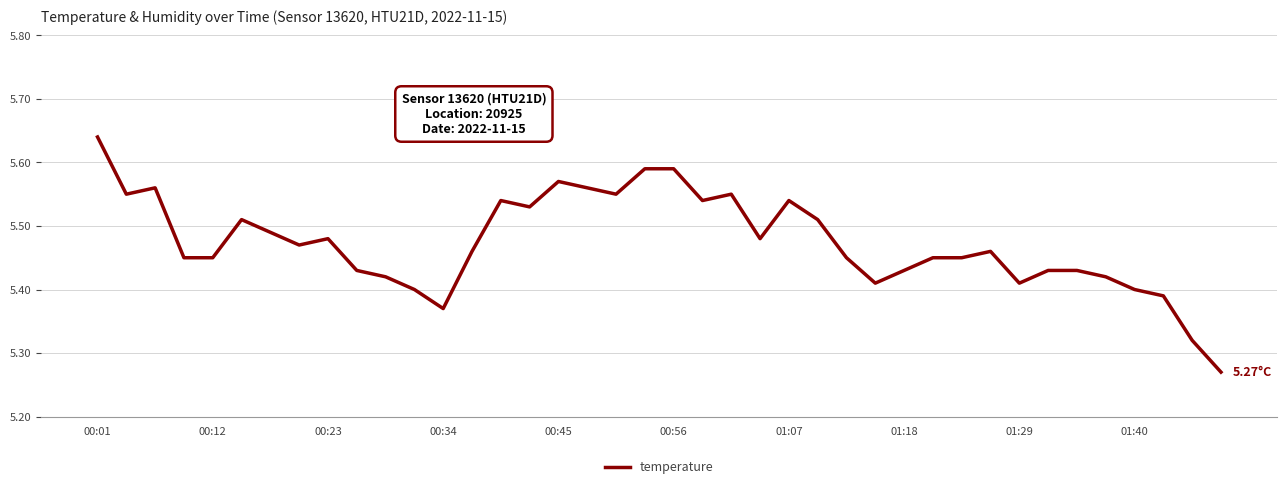

What is the difference between the maximum and minimum values?

0.4